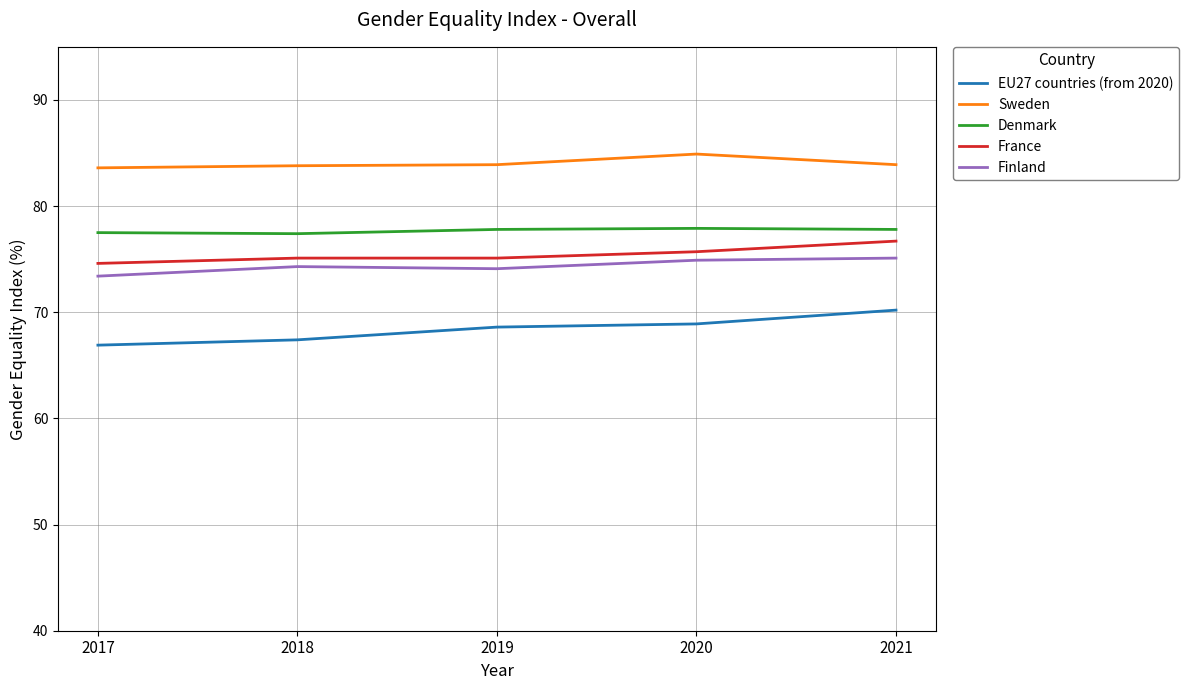

The value of Denmark at 2020 is 23.9. True or false?

False